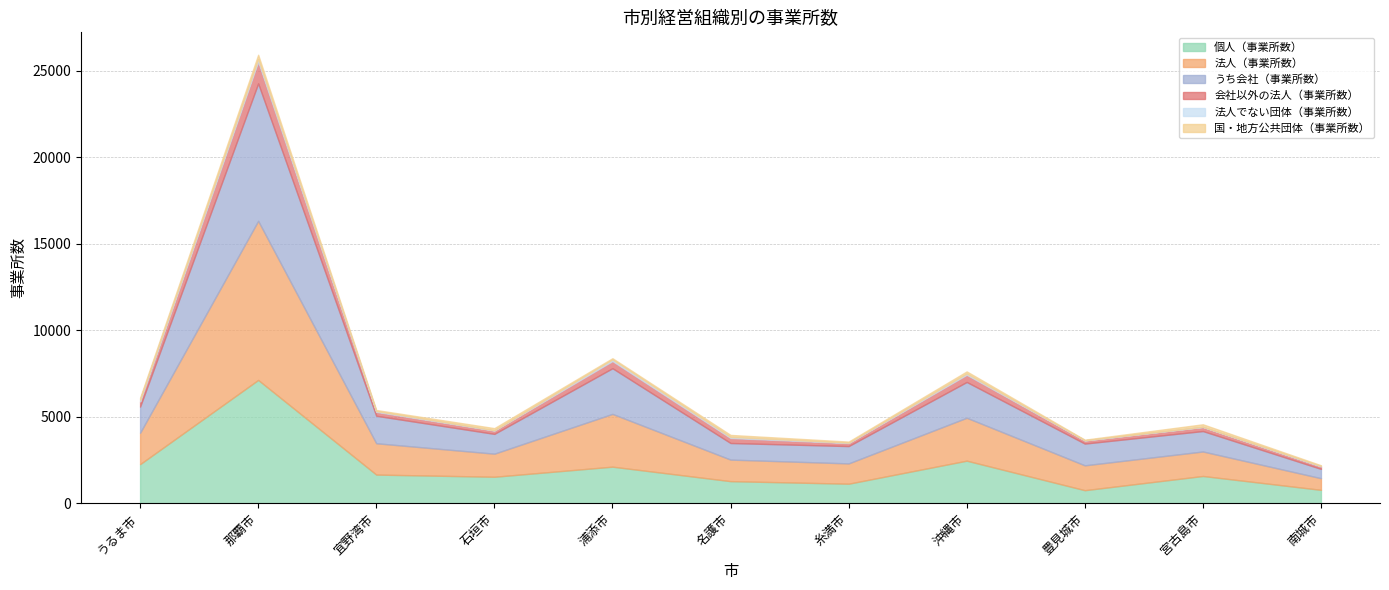

Between 宮古島市 and 南城市, which is larger?

宮古島市